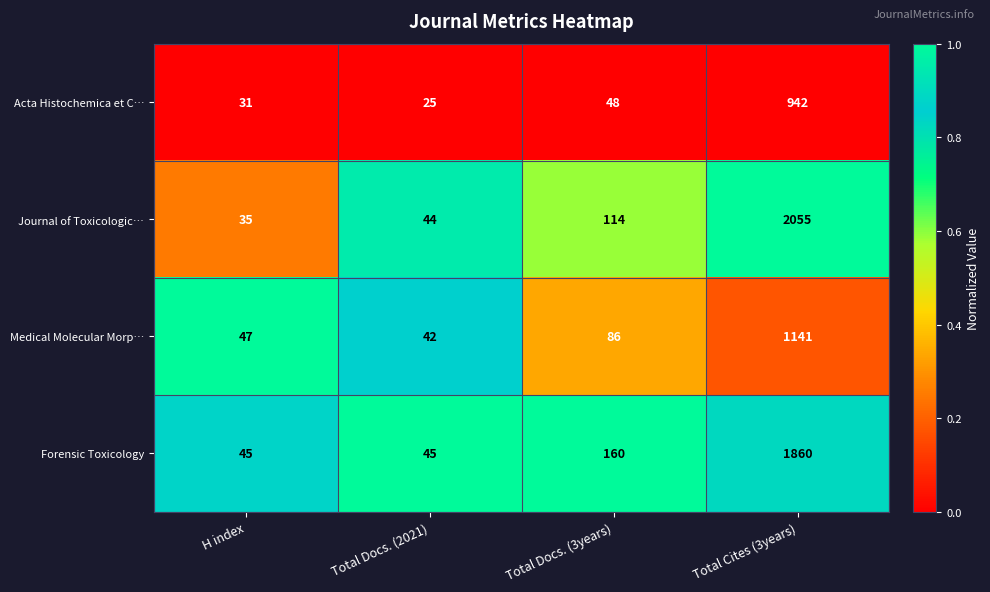

At which category does the chart reach its peak across all series?

Total Cites (3years)